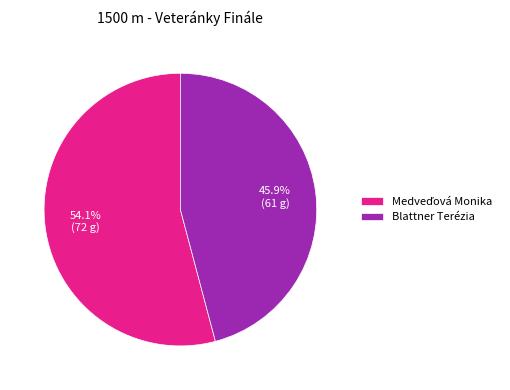

Is it true that Blattner Terézia is 54% of the pie?

False